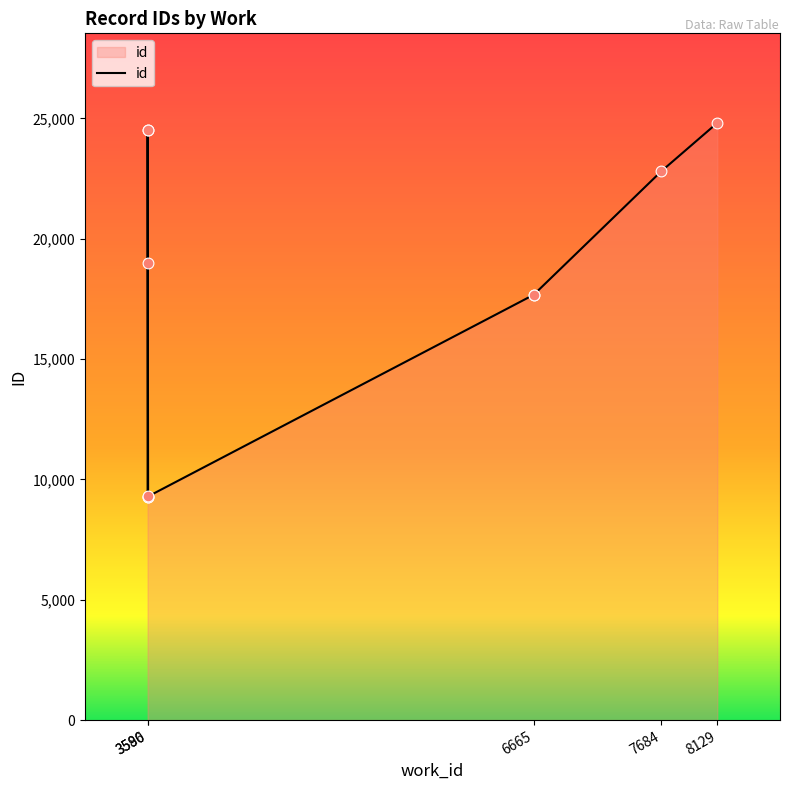

Which has a higher value, 3586 or 6665?

6665